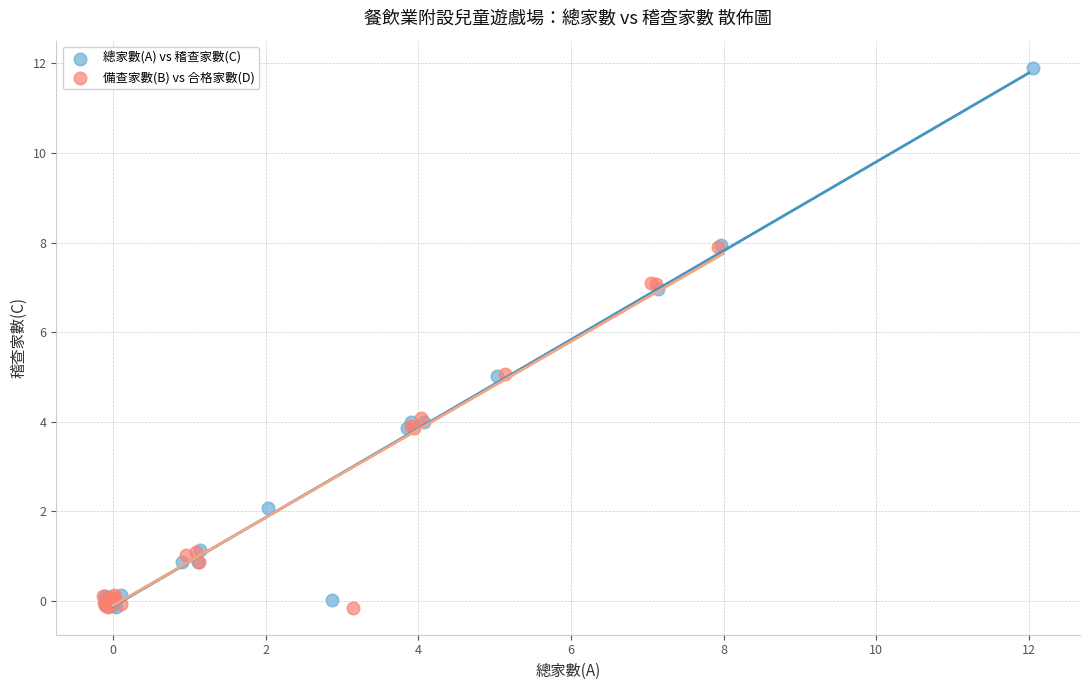

What are all the series names shown in the legend?

總家數(A) vs 稽查家數(C), 備查家數(B) vs 合格家數(D)